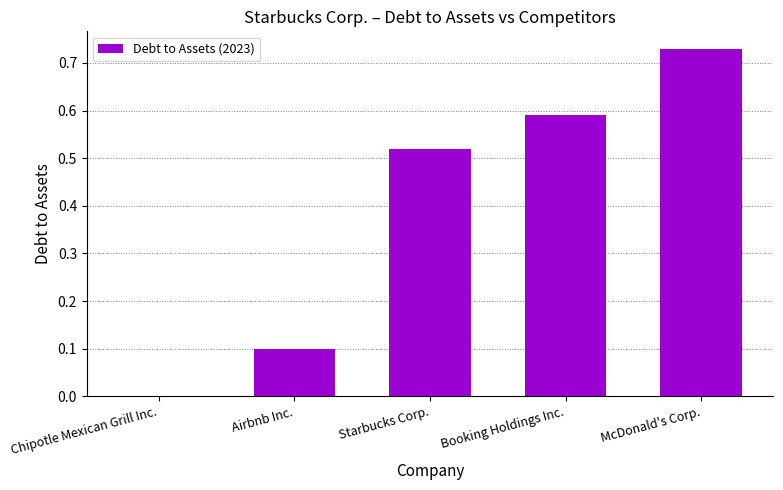

What is the average value?

0.4